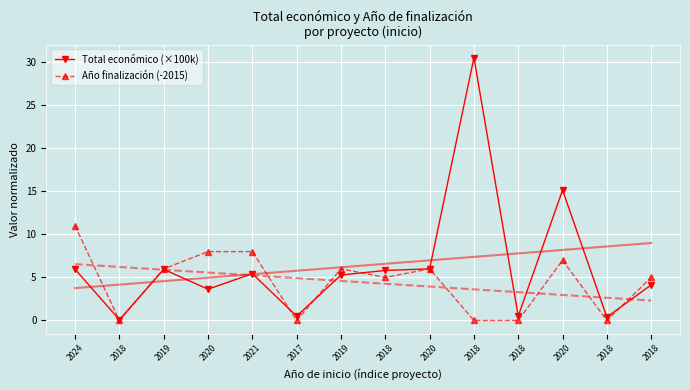

Is the value of Año finalización (-2015) at 2018 greater than the value of Total económico (×100k) at 2018?

No